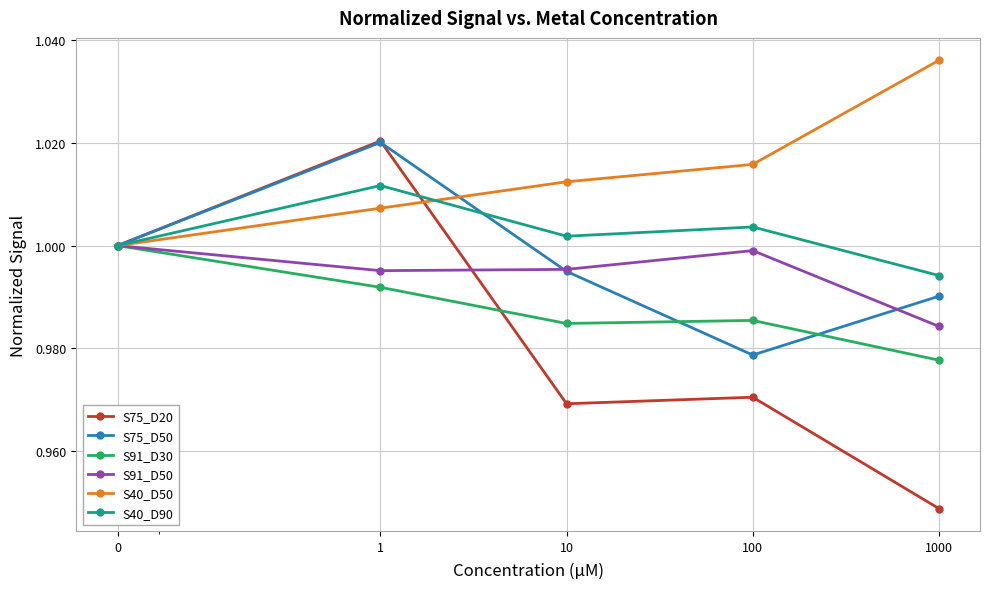

Which series has the largest total across all categories?

S40_D50